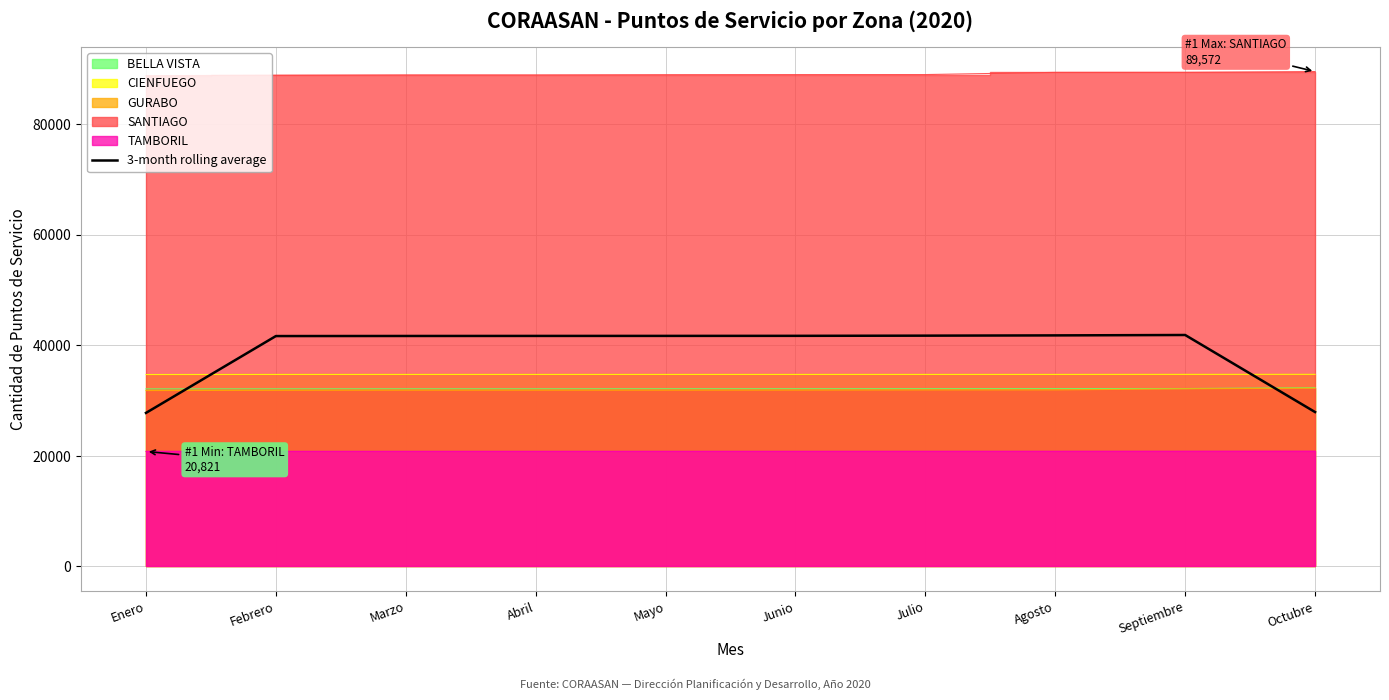

The value at Febrero is 41701.7. True or false?

True